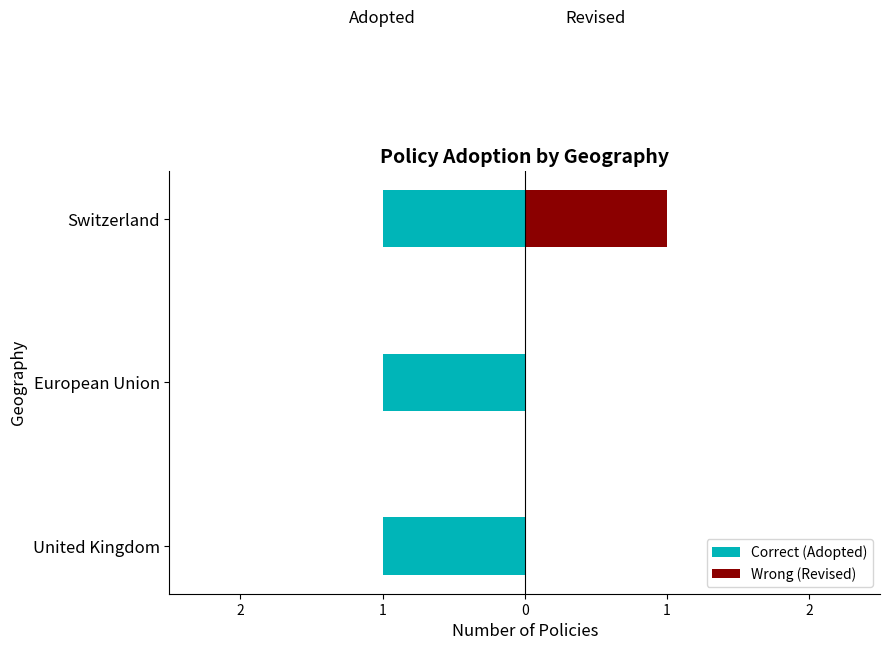

How many groups of bars are there?

3